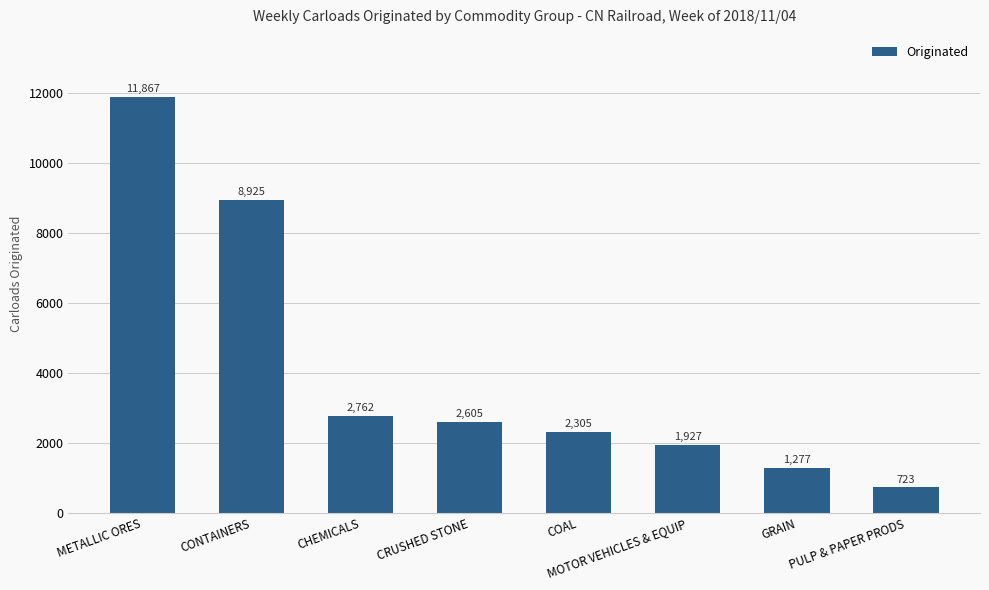

What is the difference between the maximum and minimum values?

11144